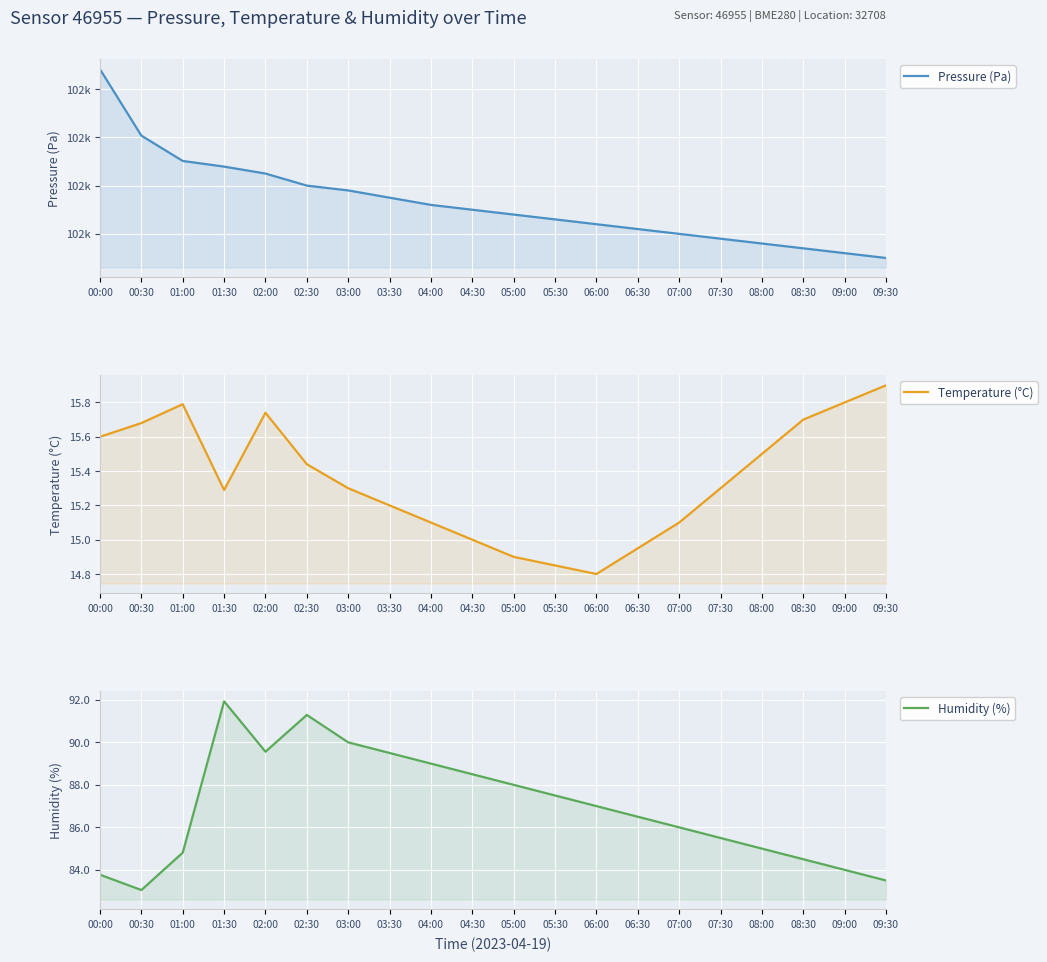

What position from the right is 02:30?

15